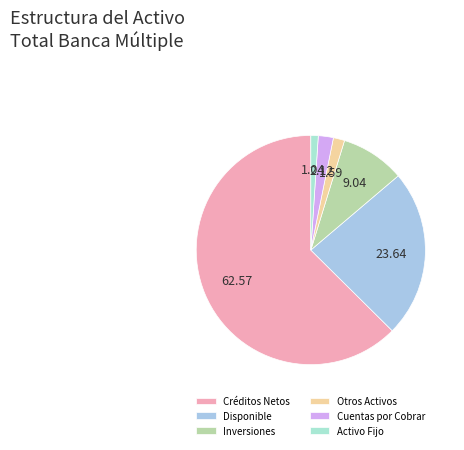

The Activo Fijo slice represents 11% of the pie. True or false?

False